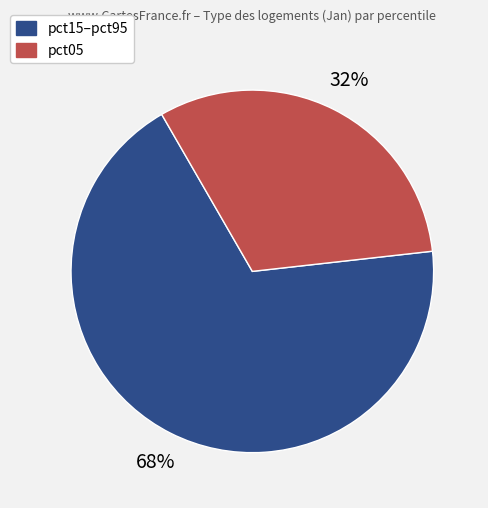

To the nearest percent, what is the average slice percentage?

50%